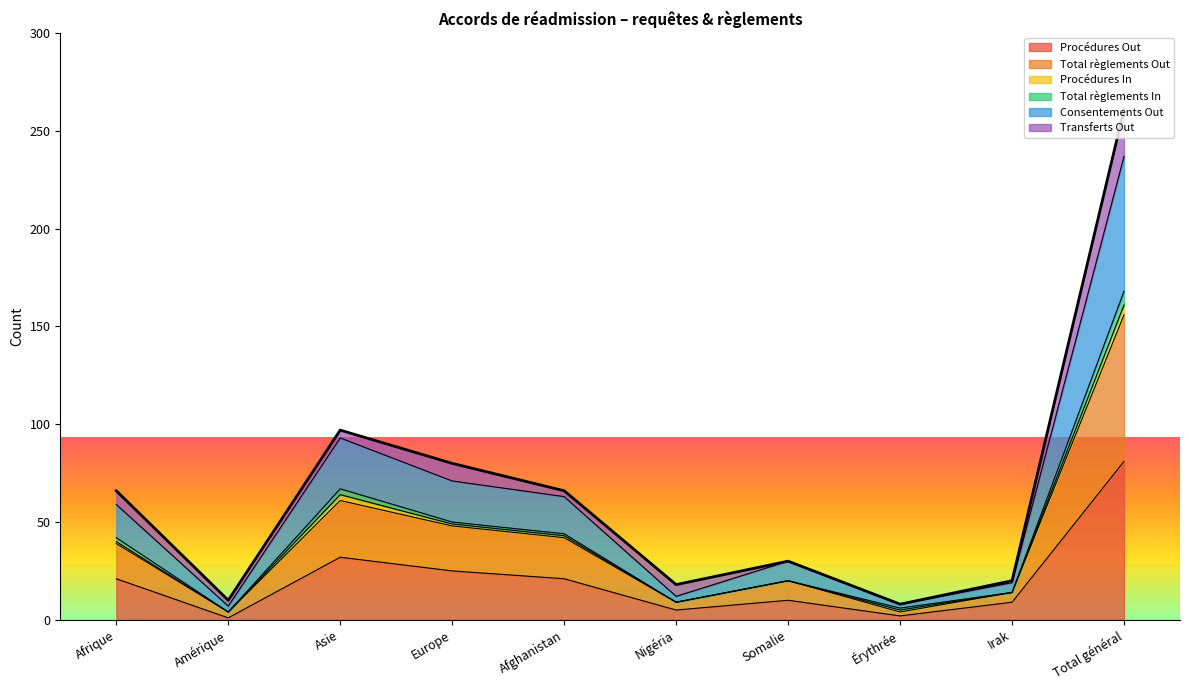

True or false: Procédures Out and Consentements Out intersect in this chart.

False